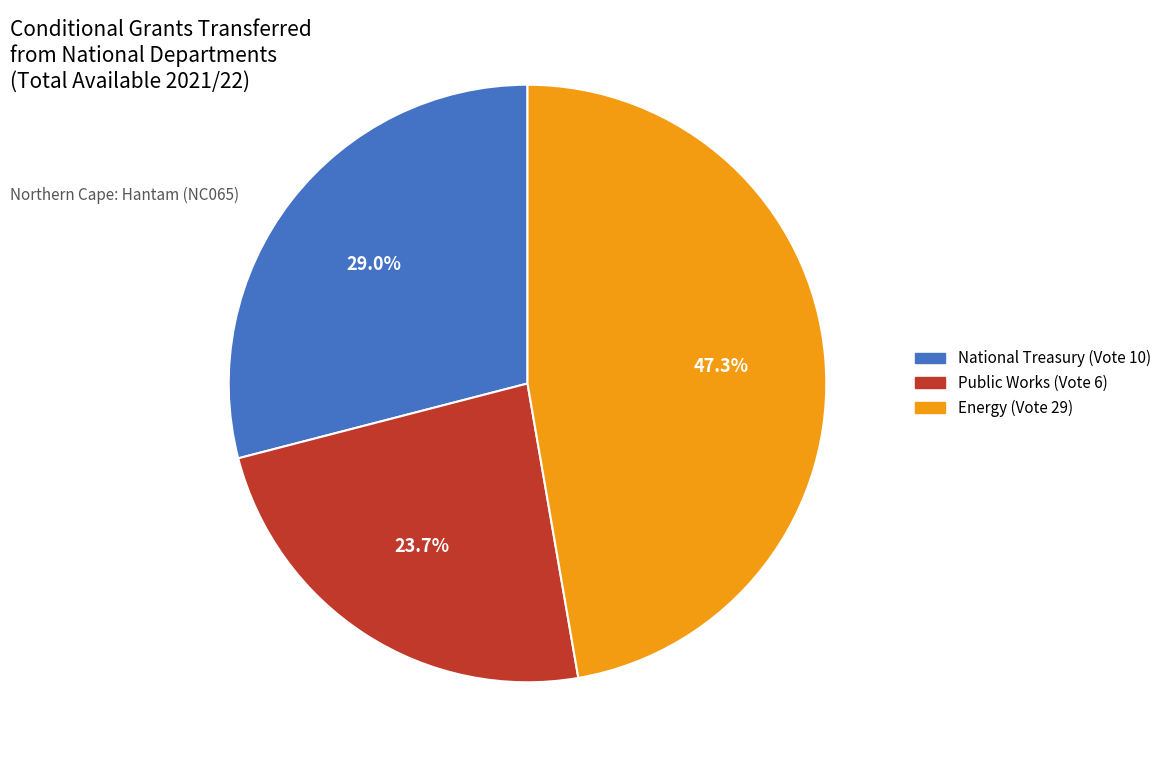

What percentage is the Public Works (Vote 6) slice, to the nearest percent?

24%